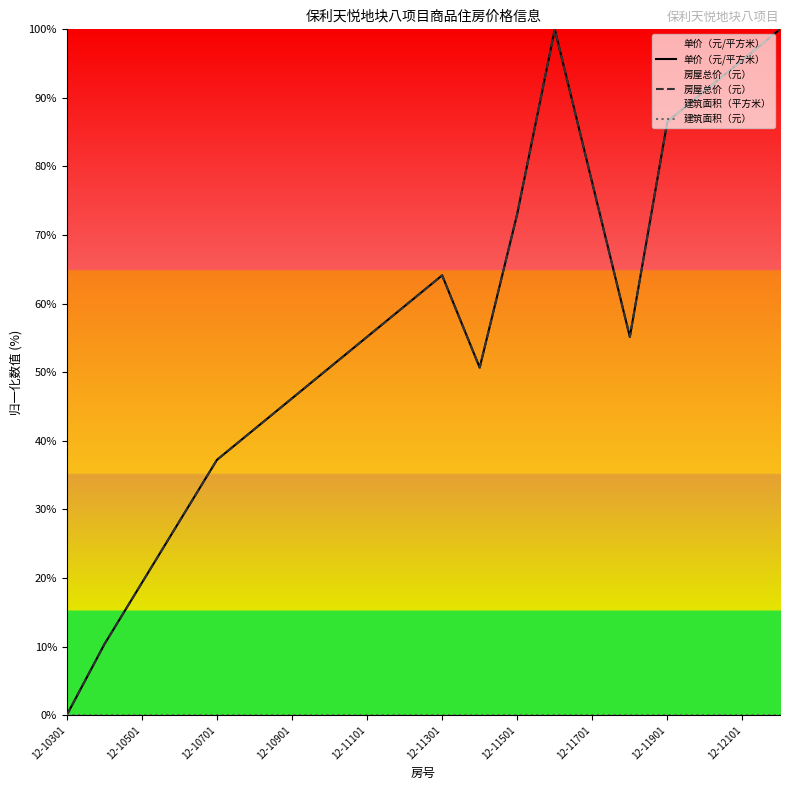

Count the number of categories in the chart.

20